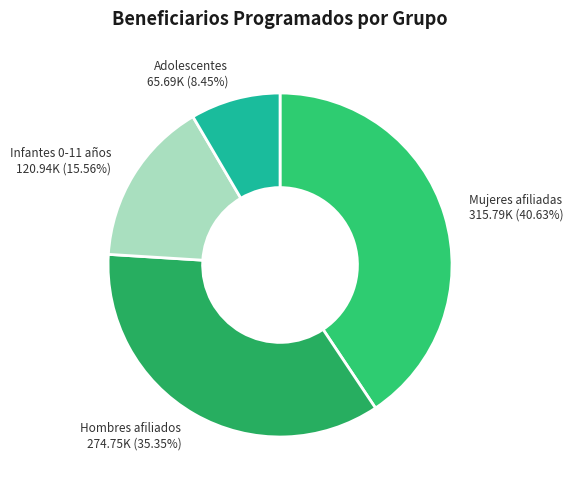

Rank the categories by value from lowest to highest.

Adolescentes, Infantes 0-11 años, Hombres afiliados, Mujeres afiliadas